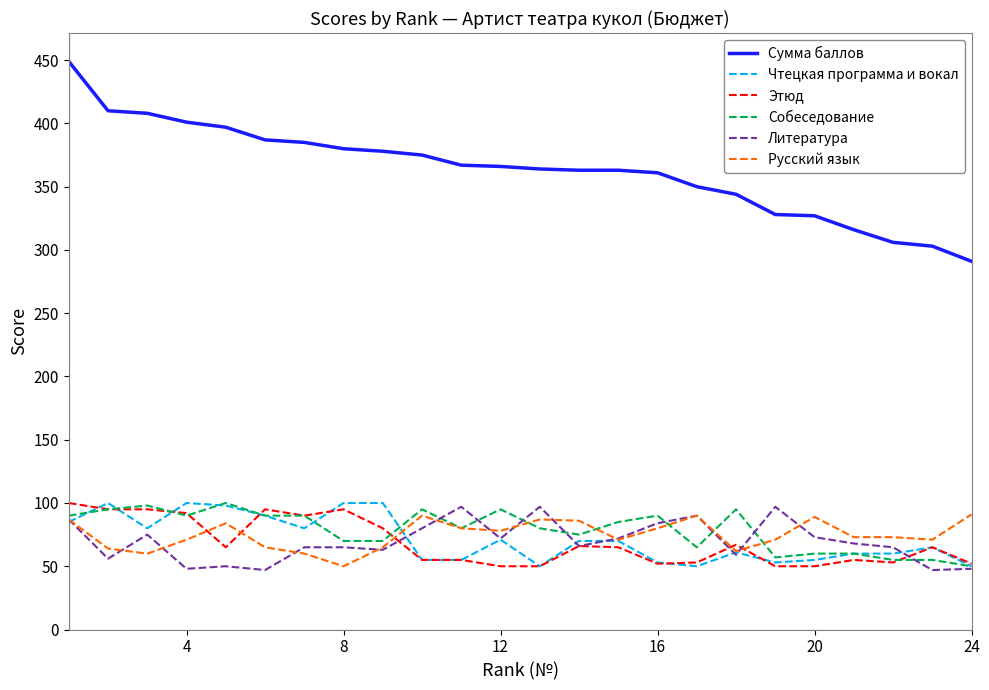

Which series has the widest spread of values?

Сумма баллов